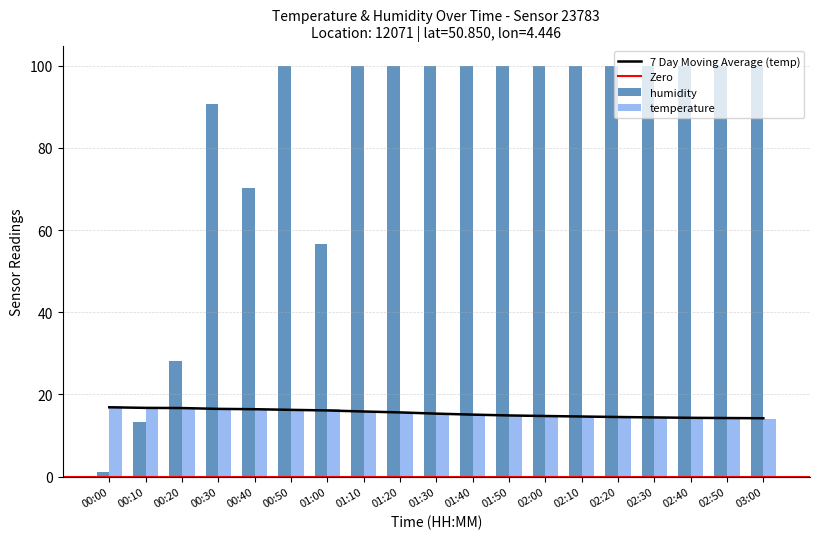

What is the difference between the maximum and minimum values in the temperature series?

3.0